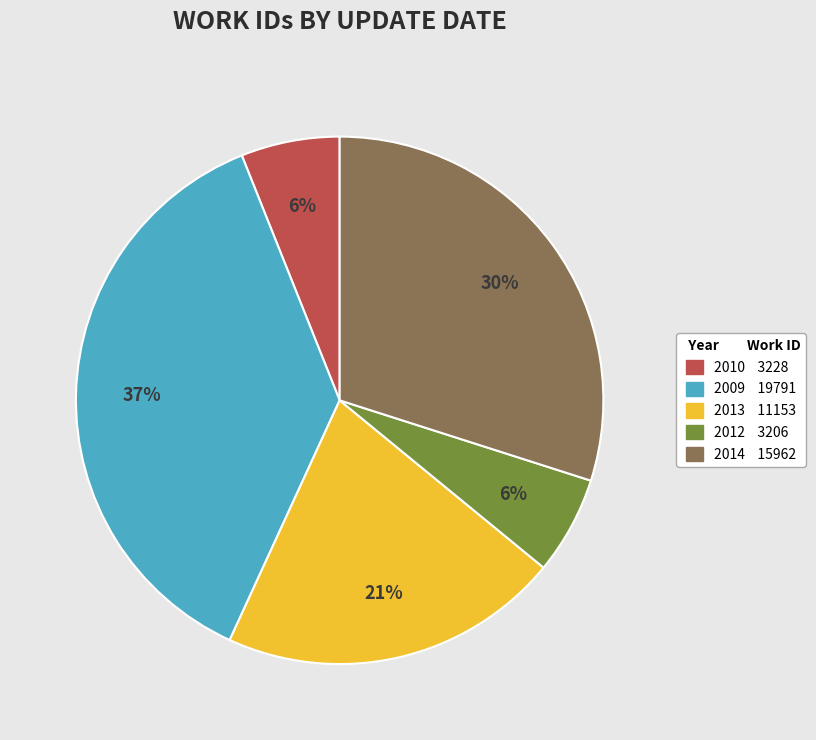

To the nearest percent, what is the difference between the largest and smallest slice percentages?

31%